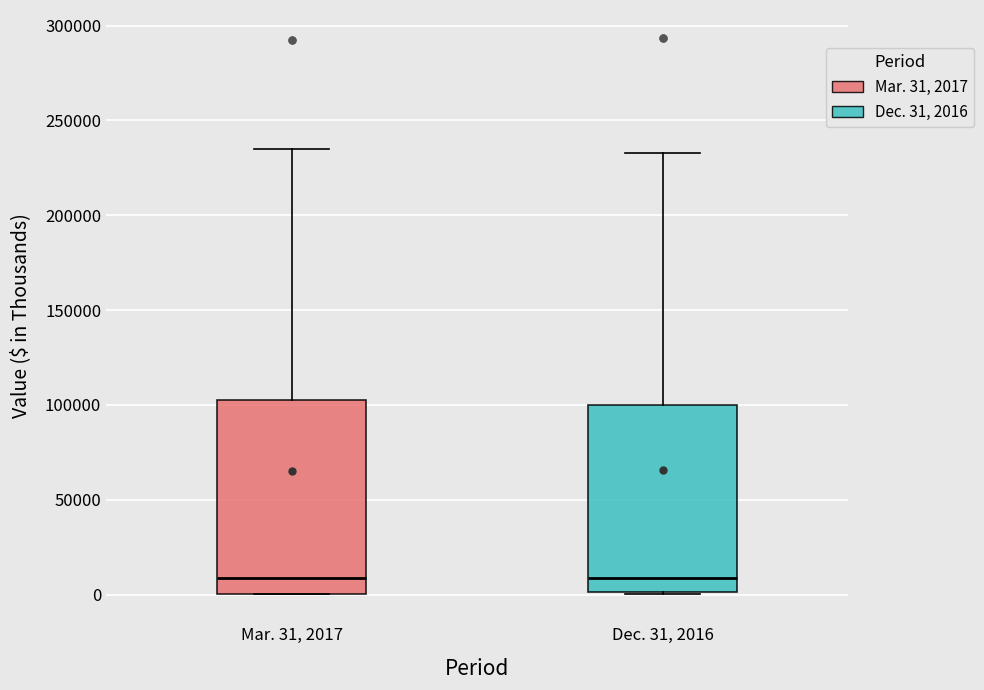

Reading left to right, transcribe this box plot: for each box, give where its median line is, the range the box spans, and where its two whiskers end, as read against the y-axis. The values are not printed on the chart, so give them approximately, as read against the axis.

Mar. 31, 2017: median 10000, box 0 to 105000, whiskers 0 to 235000
Dec. 31, 2016: median 10000, box 0 to 100000, whiskers 0 to 235000